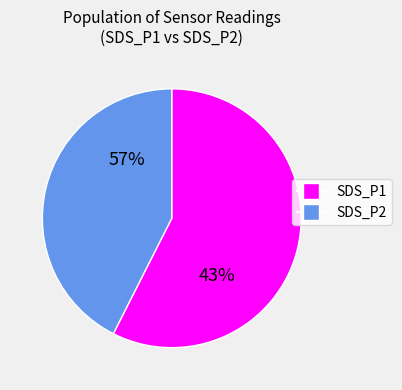

The SDS_P1 slice represents 64% of the pie. True or false?

False